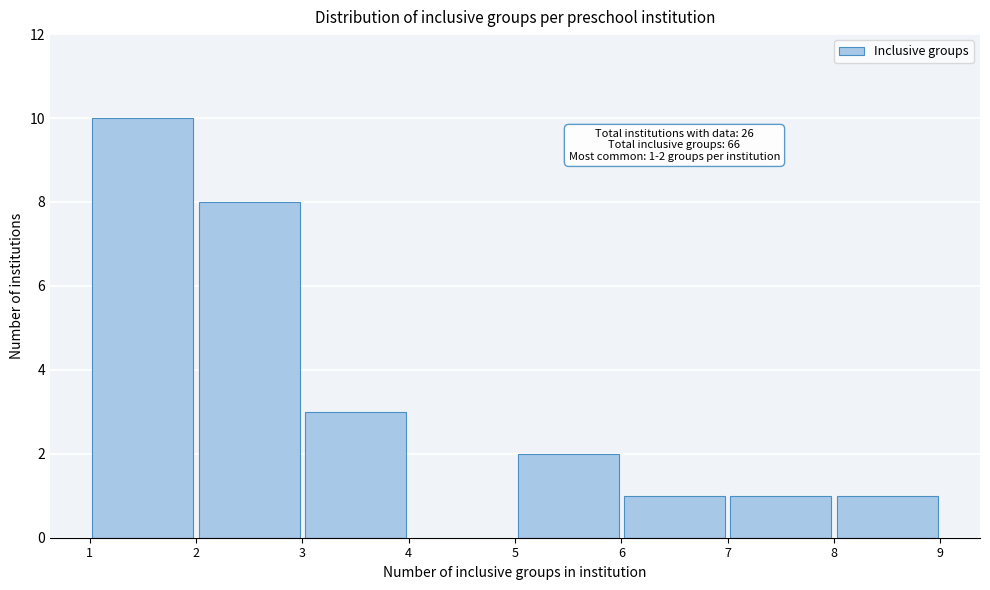

Over which range of the x-axis is the bar tallest?

1 to 2